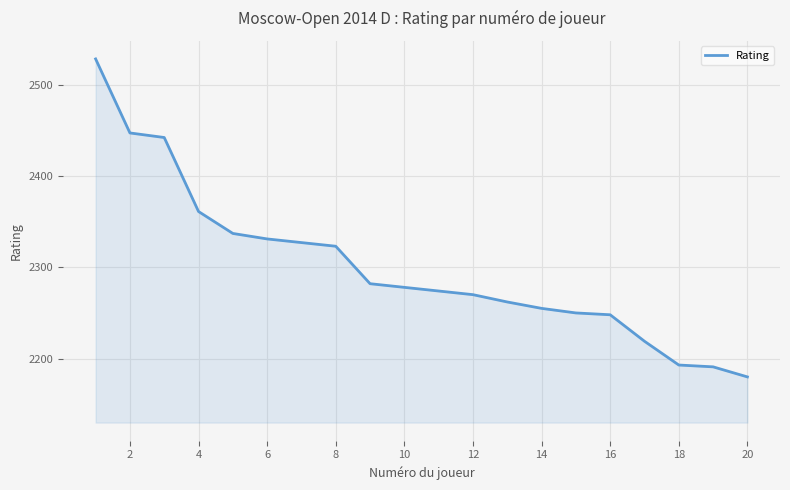

What is the maximum value shown in the chart?

2528